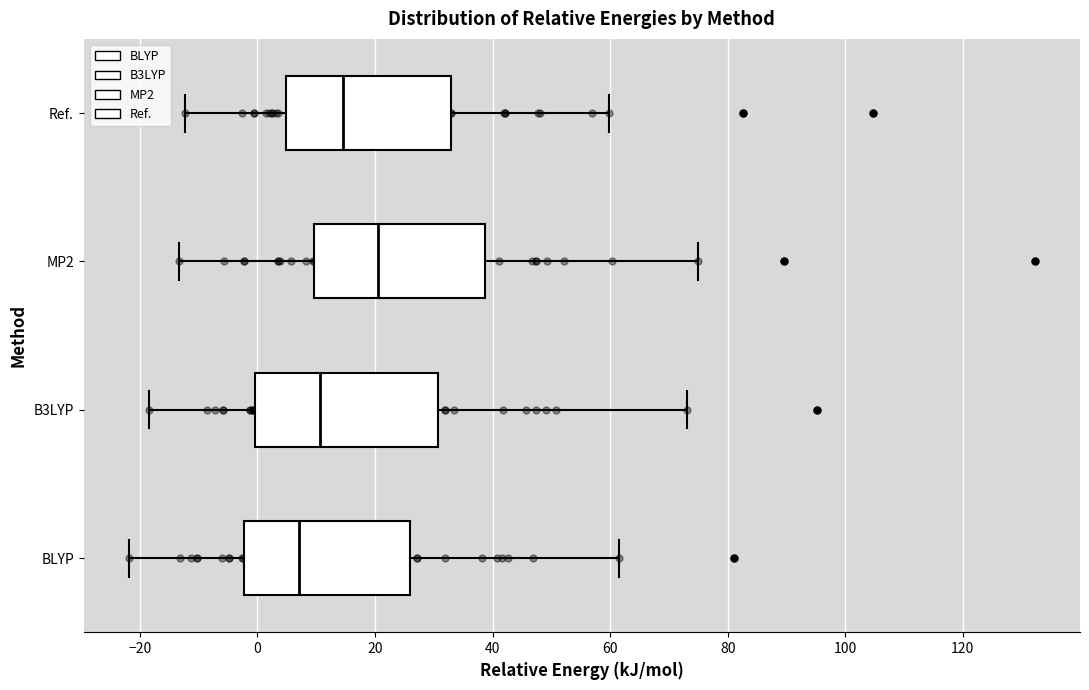

Where does the left whisker of the box for MP2 end on the x-axis? The values are not printed on the chart, so give them approximately, as read against the axis.

-14